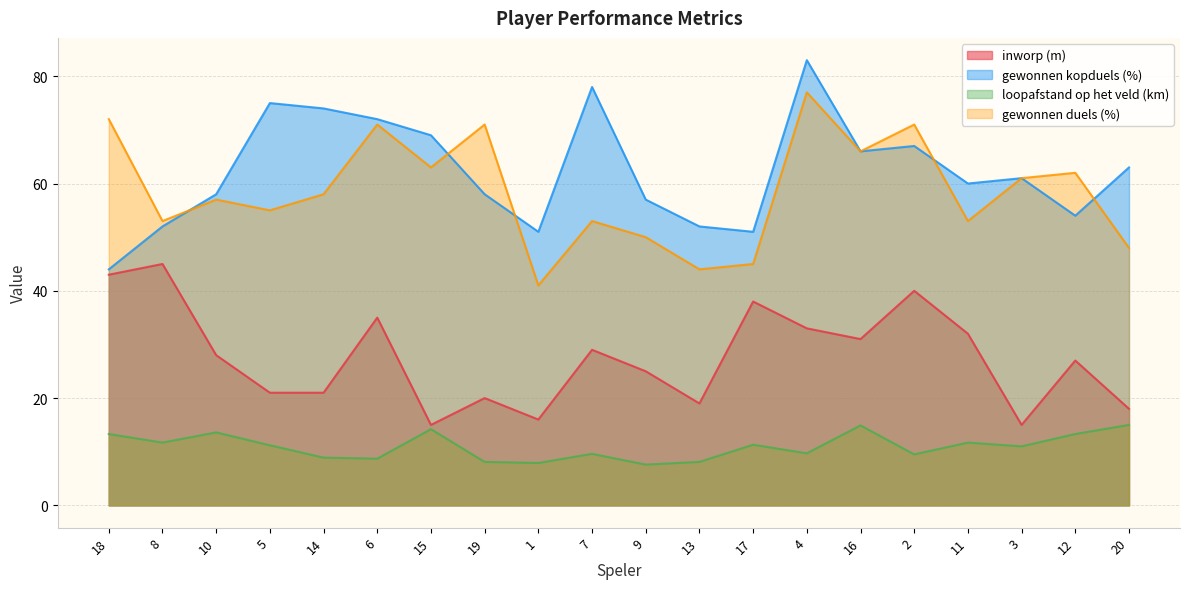

At which category is the sum across all series the highest?

4